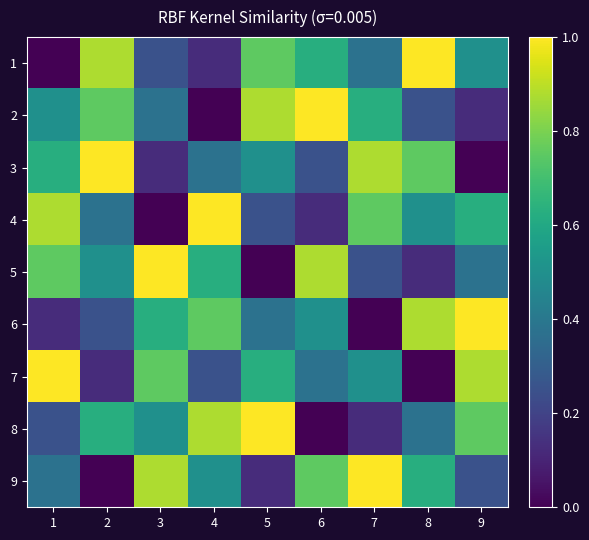

At how many categories does at least one series exceed 0?

9